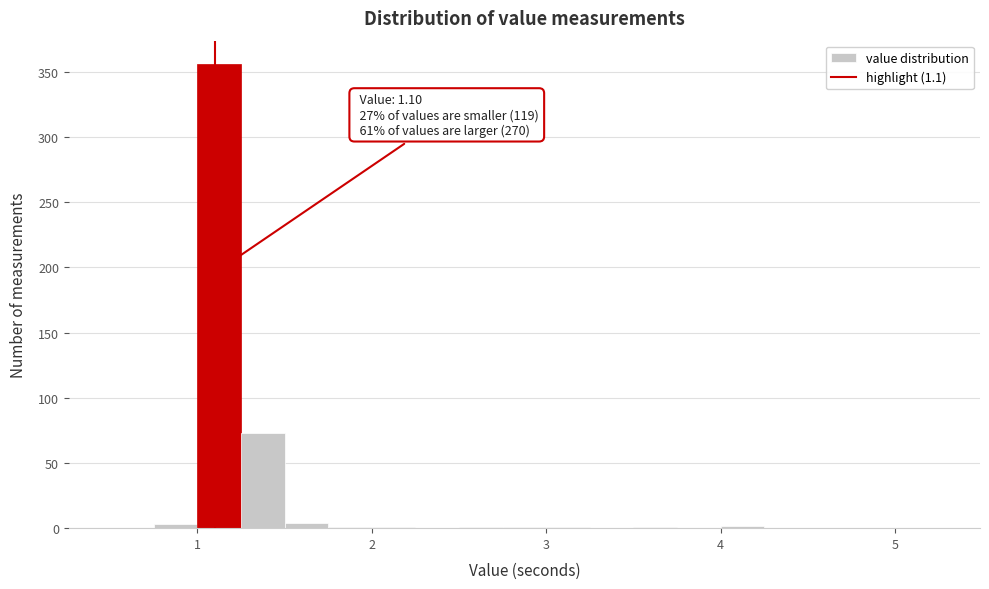

Around what value on the x-axis is the tallest bar? Give the approximate position of its centre, as read against the axis.

1.1